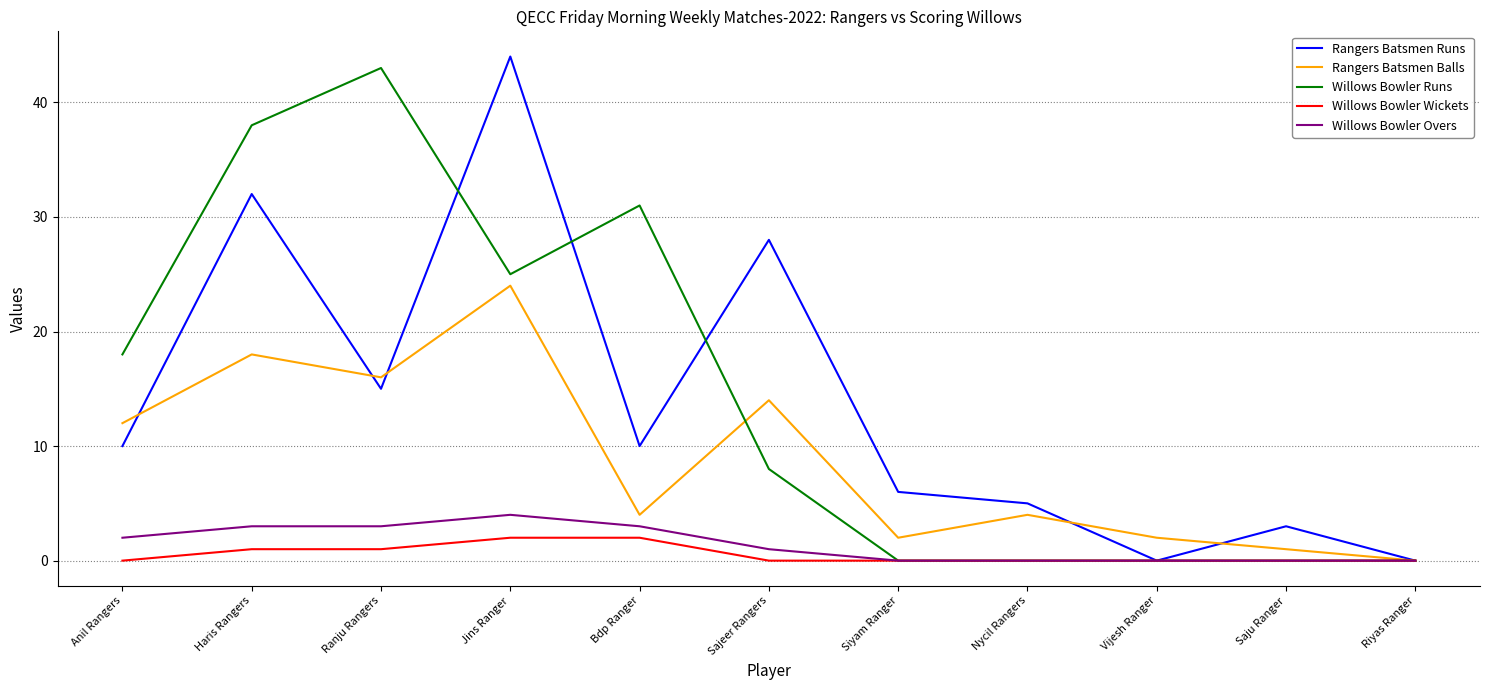

The value of Willows Bowler Wickets at Vijesh Ranger is 0. True or false?

True